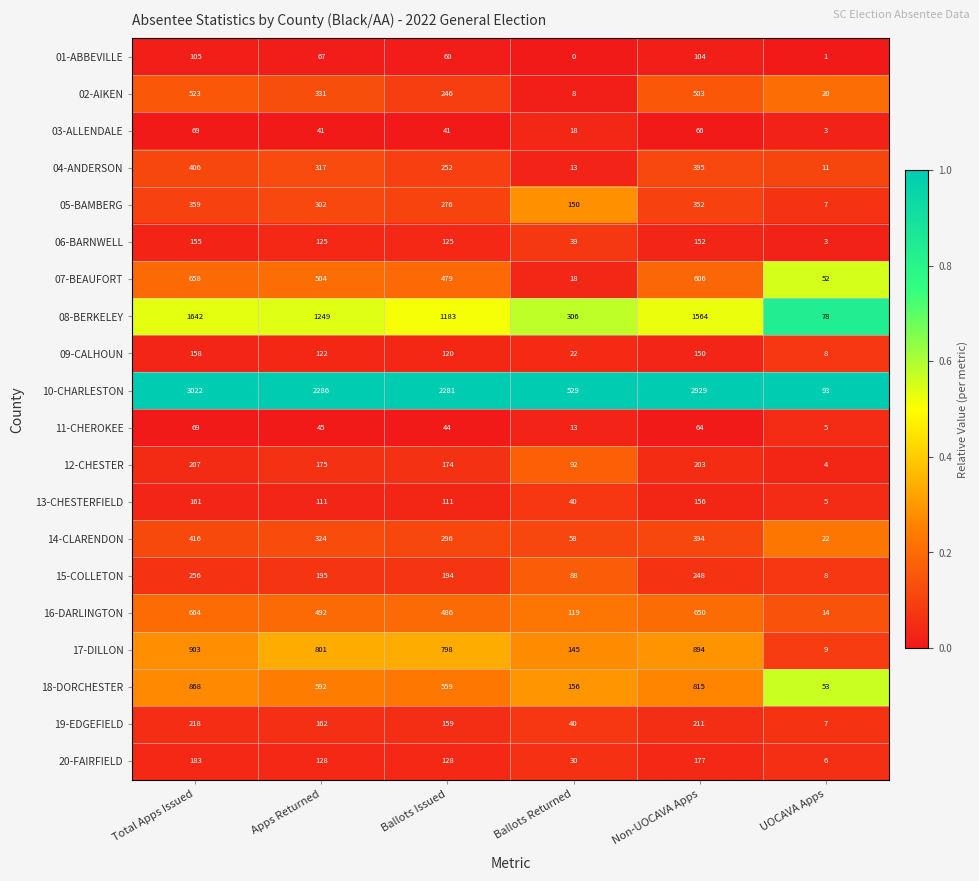

At which label does 20-FAIRFIELD reach its peak?

Total Apps Issued